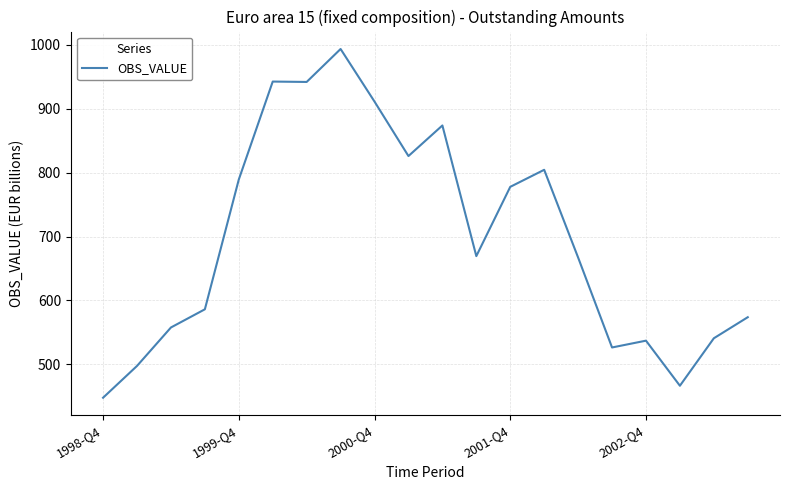

What is the maximum value shown in the chart?

993.4